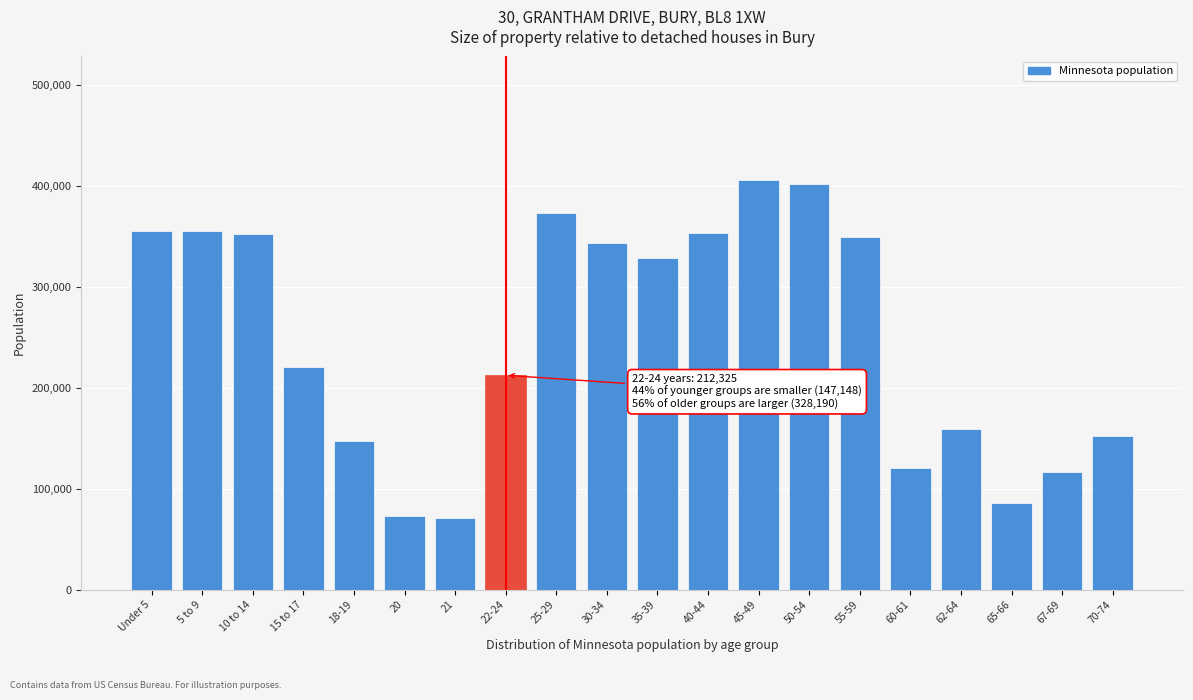

What is the label of the 6th bar from the right?

55-59